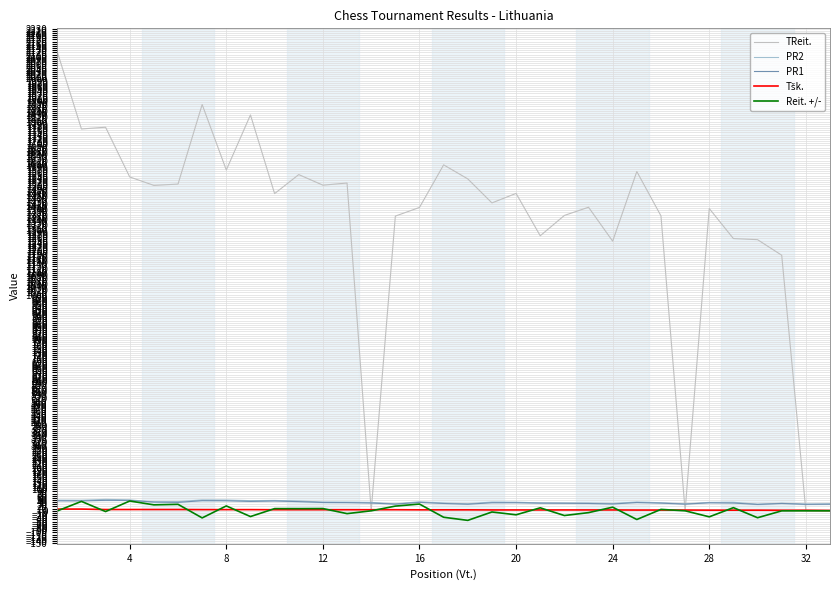

What are all the series names shown in the legend?

TReit., PR2, PR1, Tšk., Reit. +/-